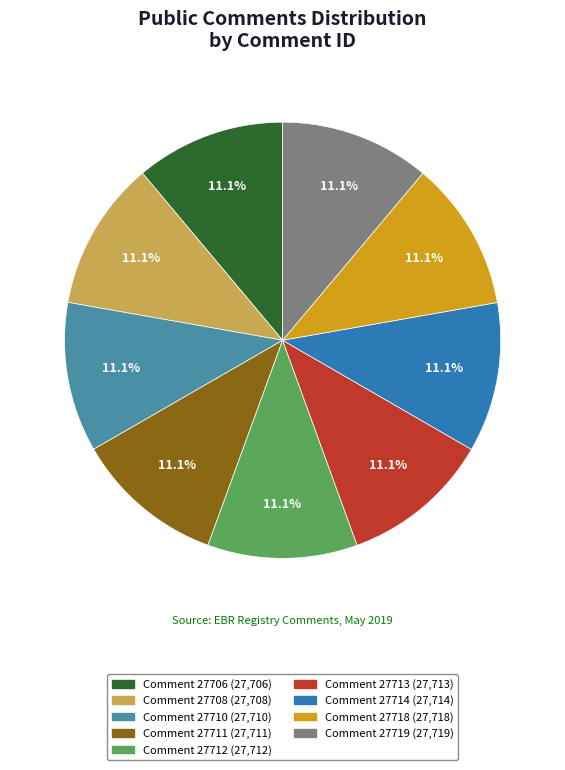

Count the number of slices in the pie.

9